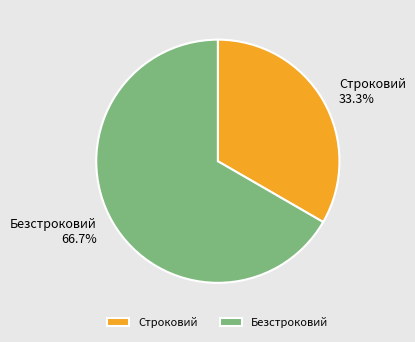

Do Строковий and Безстроковий together represent more than half of the pie?

Yes